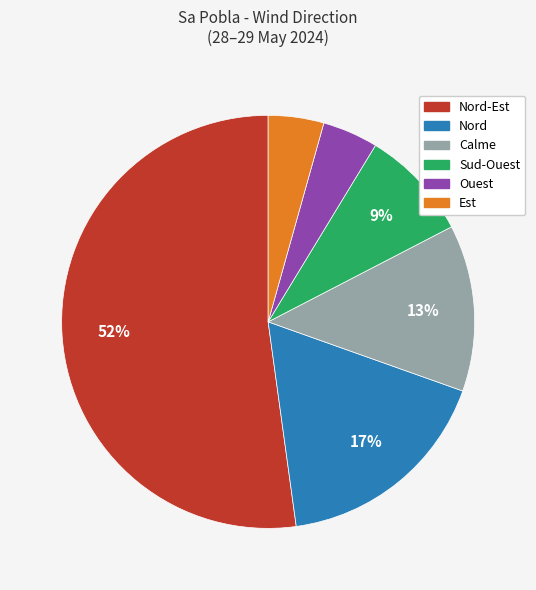

To the nearest percent, what is the difference between the largest and smallest slice percentages?

48%